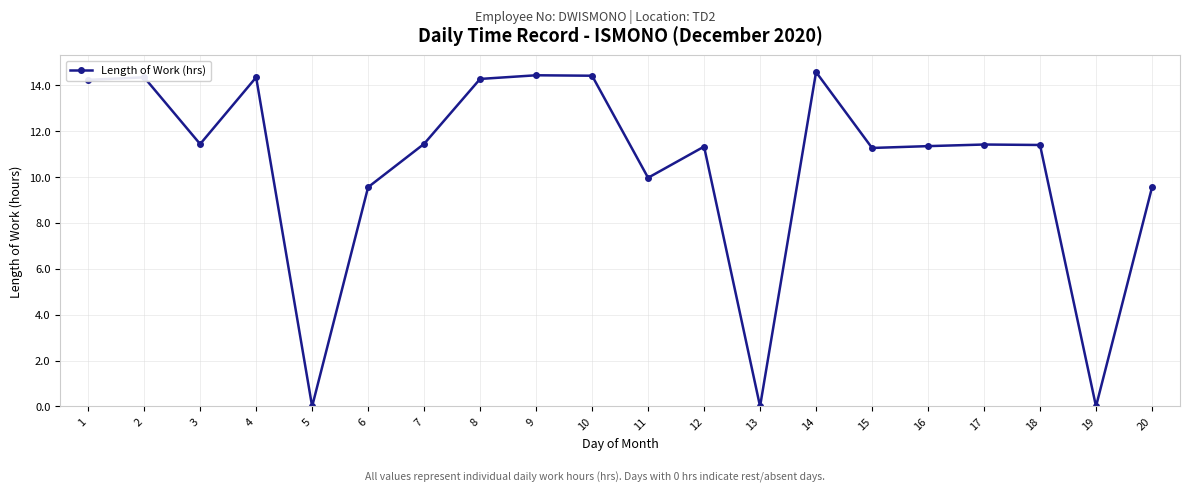

What is the value of the 12th point from the left?

11.3